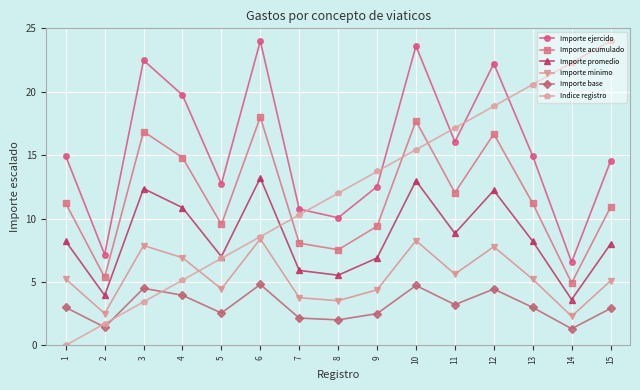

At 11, list the series in order from largest to smallest.

Indice registro, Importe ejercido, Importe acumulado, Importe promedio, Importe minimo, Importe base